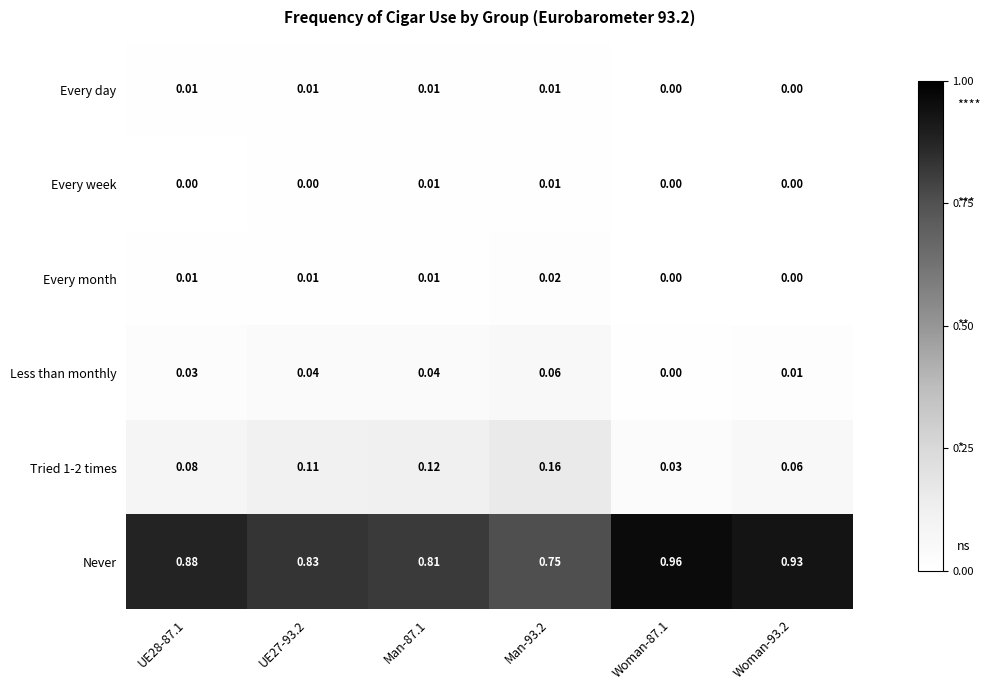

Which series has the largest total across all categories?

Never